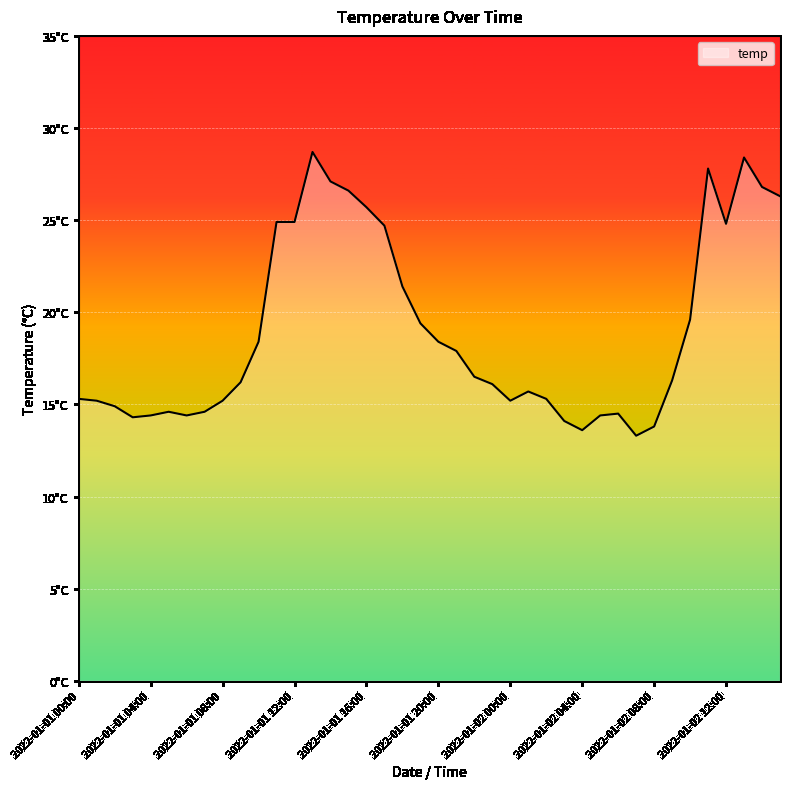

List the labels in order of value, smallest first.

2022-01-02 07:00, 2022-01-02 04:00, 2022-01-02 08:00, 2022-01-02 03:00, 2022-01-01 03:00, 2022-01-01 04:00, 2022-01-01 06:00, 2022-01-02 05:00, 2022-01-02 06:00, 2022-01-01 05:00, 2022-01-01 07:00, 2022-01-01 02:00, 2022-01-01 01:00, 2022-01-01 08:00, 2022-01-02 00:00, 2022-01-01 00:00, 2022-01-02 02:00, 2022-01-02 01:00, 2022-01-01 23:00, 2022-01-01 09:00, 2022-01-02 09:00, 2022-01-01 22:00, 2022-01-01 21:00, 2022-01-01 10:00, 2022-01-01 20:00, 2022-01-01 19:00, 2022-01-02 10:00, 2022-01-01 18:00, 2022-01-01 17:00, 2022-01-02 12:00, 2022-01-01 11:00, 2022-01-01 12:00, 2022-01-01 16:00, 2022-01-02 15:00, 2022-01-01 15:00, 2022-01-02 14:00, 2022-01-01 14:00, 2022-01-02 11:00, 2022-01-02 13:00, 2022-01-01 13:00